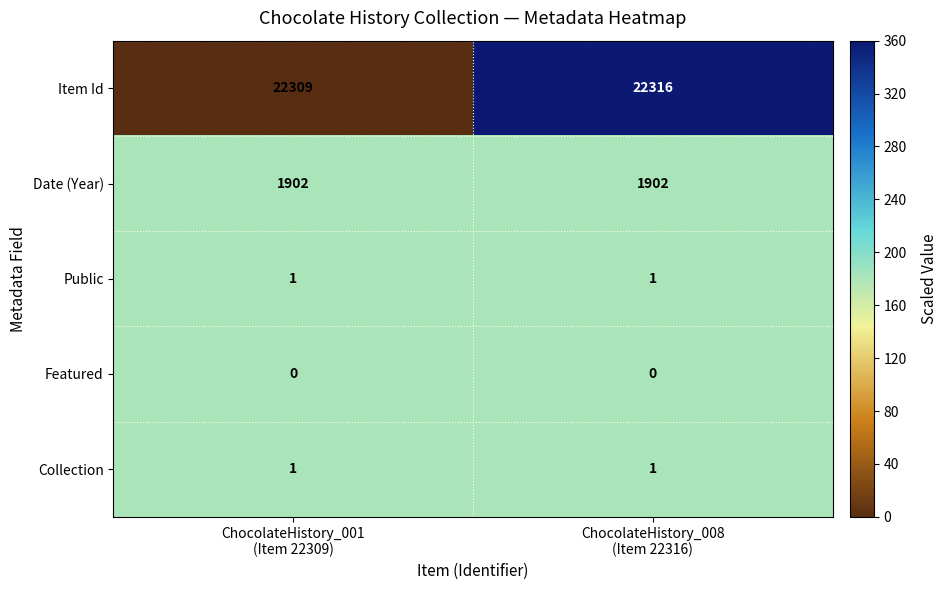

Which series has the widest spread of values?

Item Id